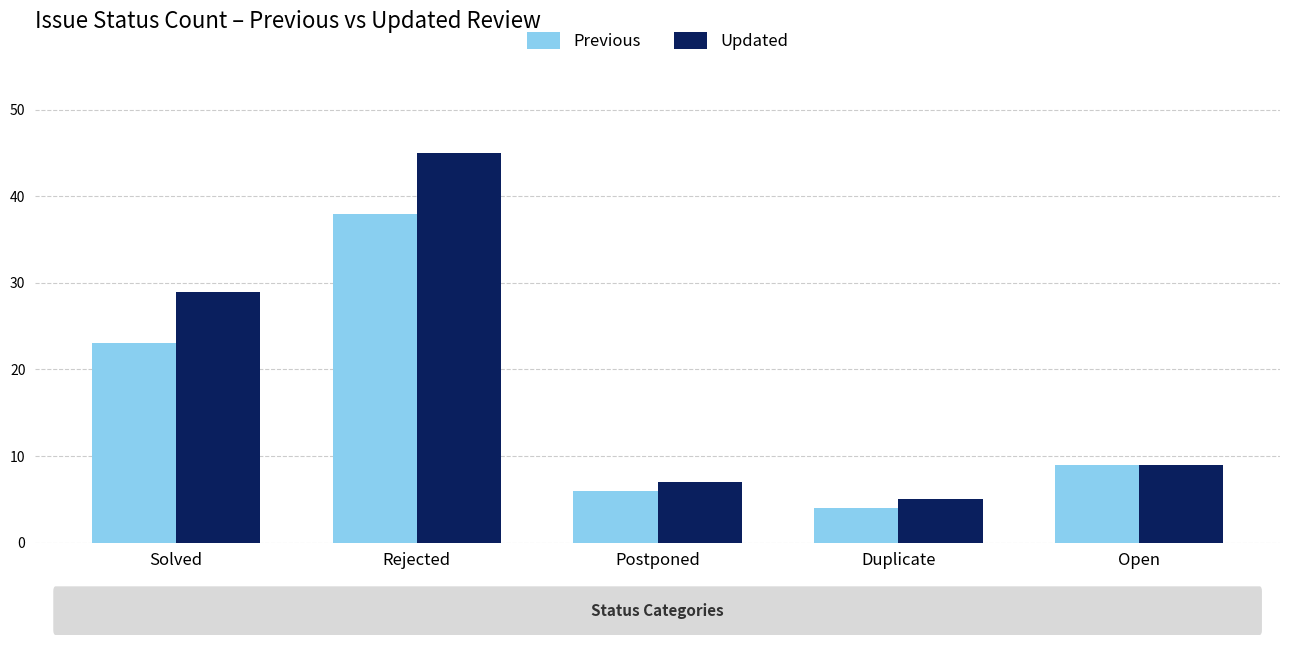

Read the Updated value at Open, to the nearest 10.

10